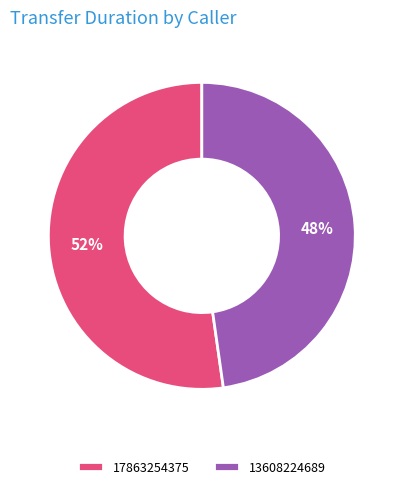

True or false: 13608224689 accounts for 48% of the total.

True